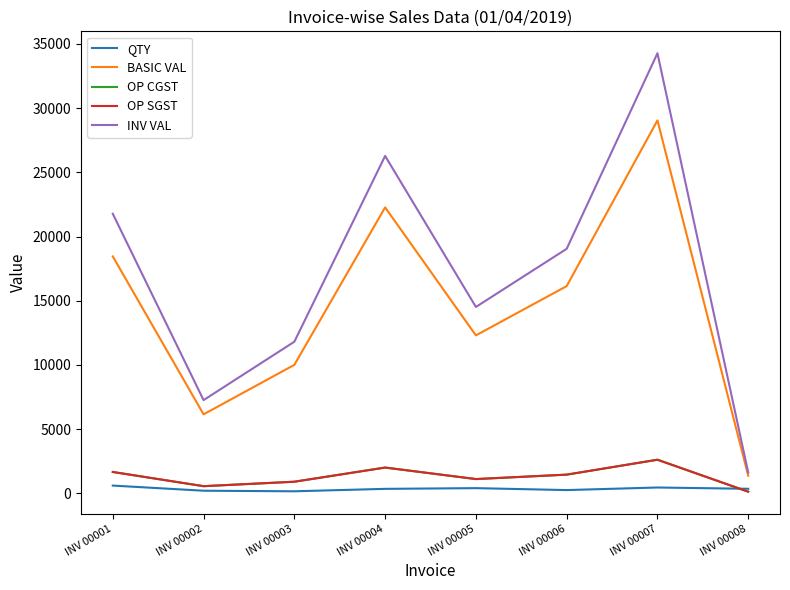

Which category has the highest value in the BASIC VAL series?

INV 00007